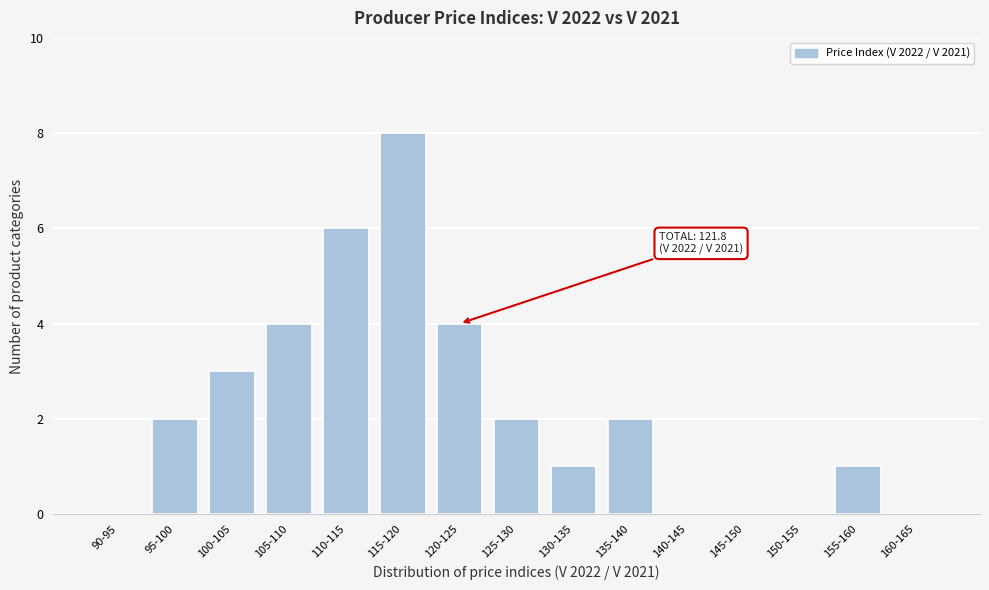

Reading left to right, extract all data points from this chart.

90-95=0	95-100=2	100-105=3	105-110=4	110-115=6	115-120=8	120-125=4	125-130=2	130-135=1	135-140=2	140-145=0	145-150=0	150-155=0	155-160=1	160-165=0